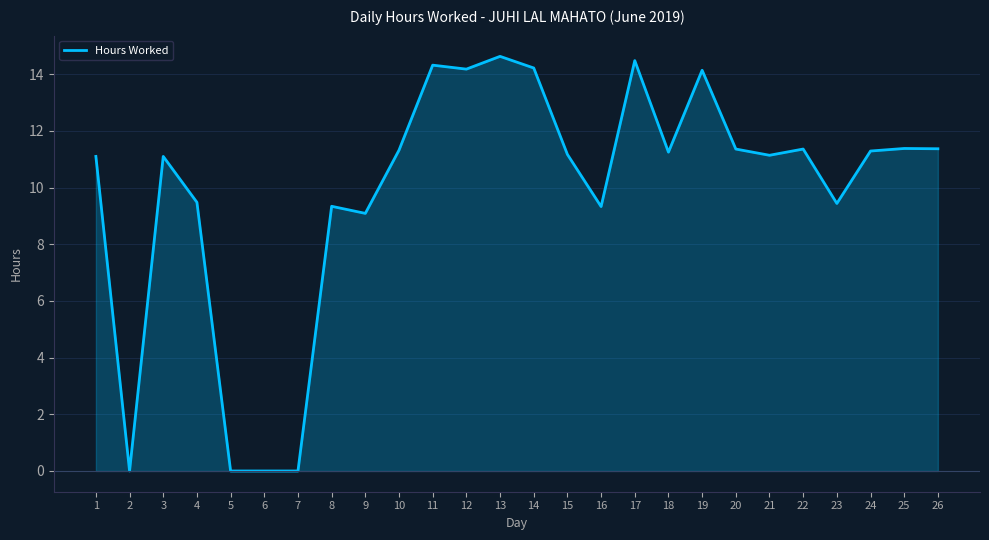

What is the difference between the second highest and second lowest values?

14.5